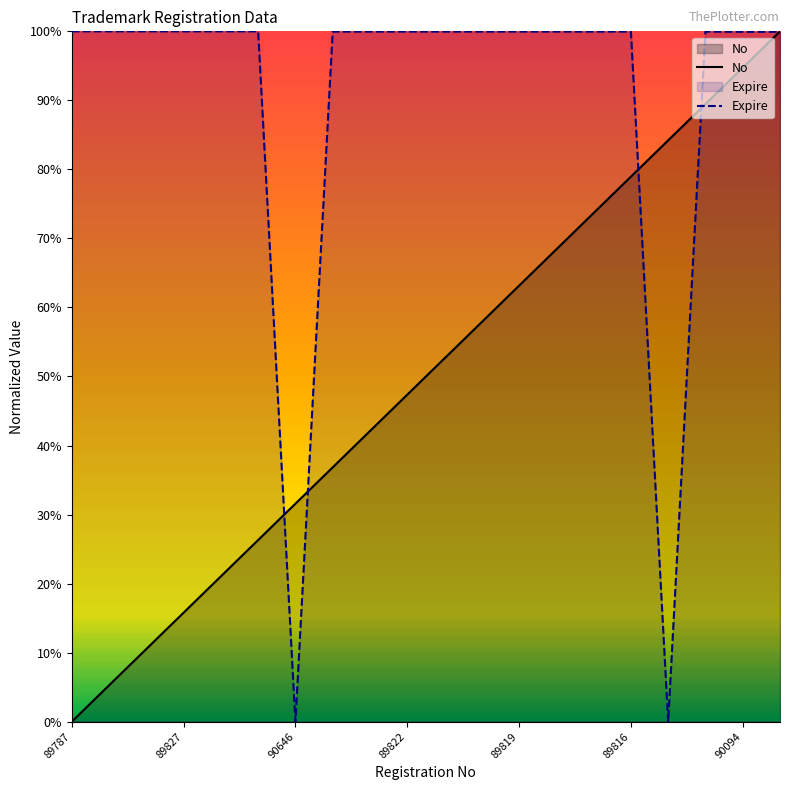

At how many categories does at least one series exceed 0?

20